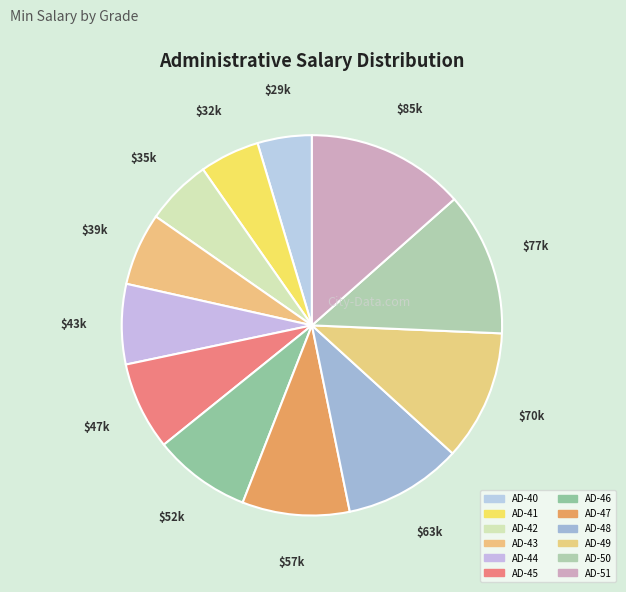

To the nearest percent, what is the combined percentage of AD-50 and AD-45?

20%